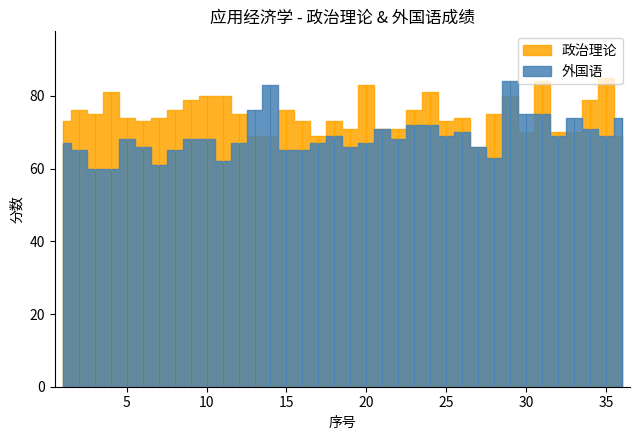

Does the chart have visible grid lines?

No